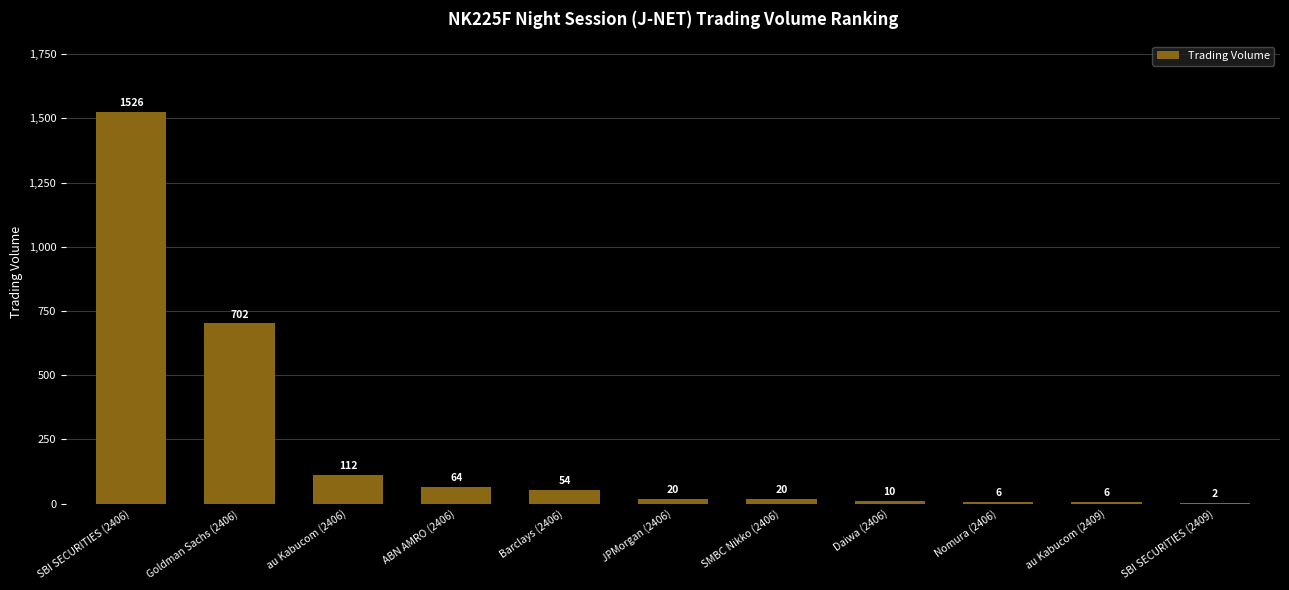

Which label corresponds to the largest value in the chart?

SBI SECURITIES (2406)